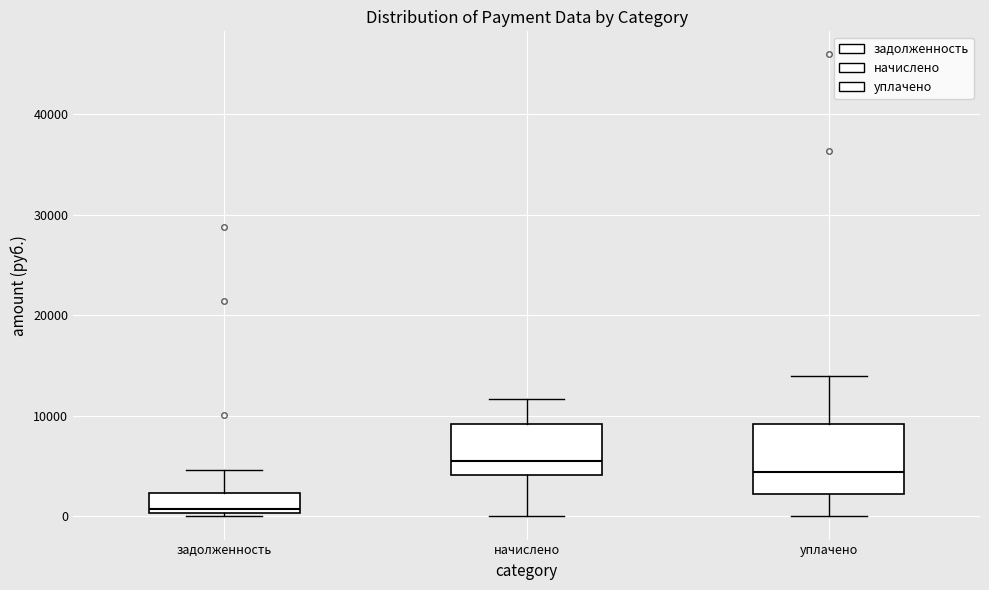

Reading left to right, read every box against the y-axis: the position of its median line, the range the box covers, and the ends of its whiskers. The values are not printed on the chart, so give them approximately, as read against the axis.

задолженность: median 1000, box 0 to 2000, whiskers 0 (just below the box's lower edge) to 5000
начислено: median 6000, box 4000 to 9000, whiskers 0 to 12000
уплачено: median 4000, box 2000 to 9000, whiskers 0 to 14000